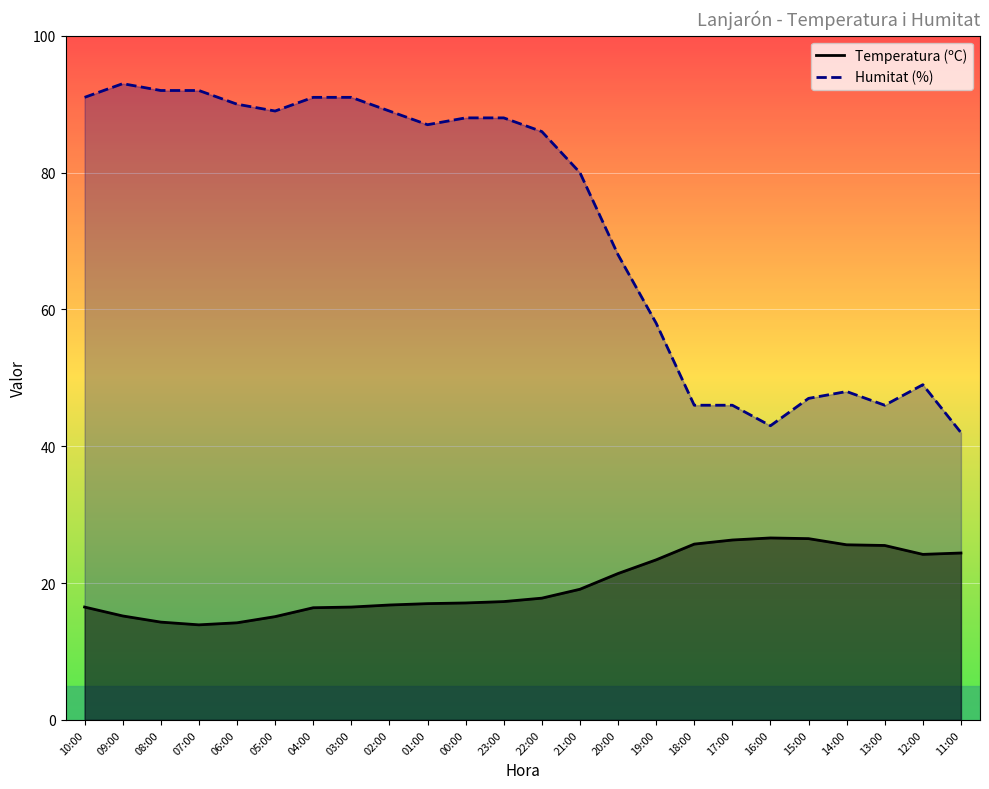

What is the maximum value for Temperatura (ºC)?

26.6